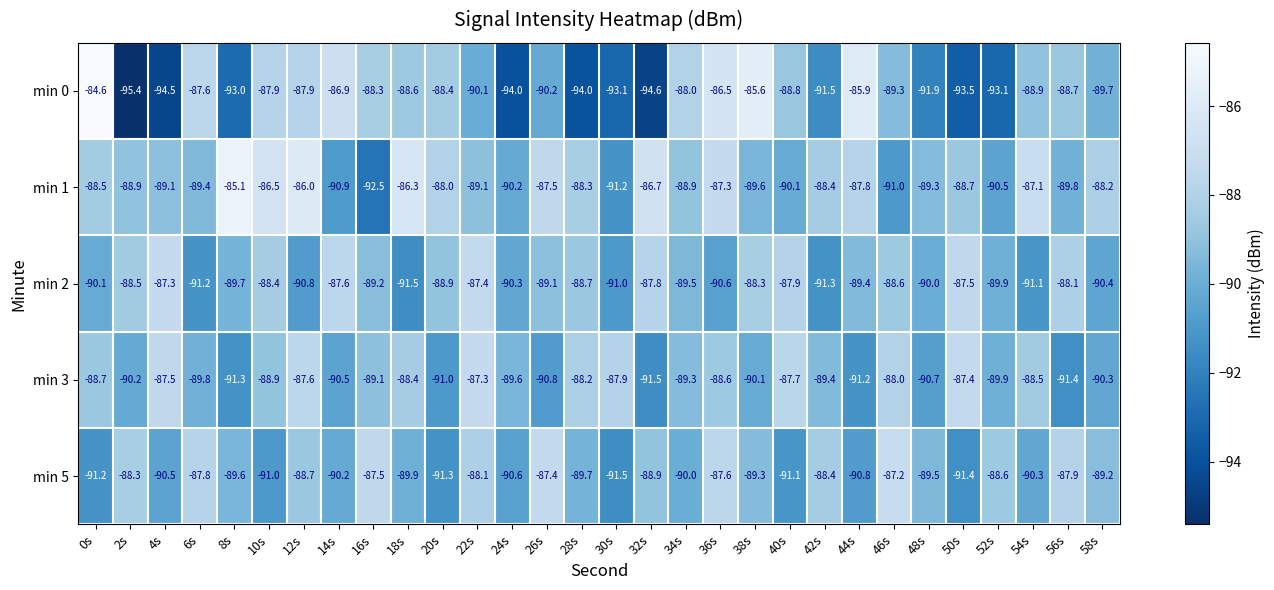

At how many categories does at least one series exceed -90?

30